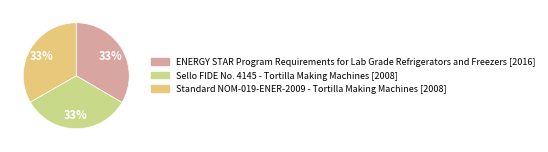

The Sello FIDE No. 4145 - Tortilla Making Machines [2008] slice represents 33% of the pie. True or false?

True